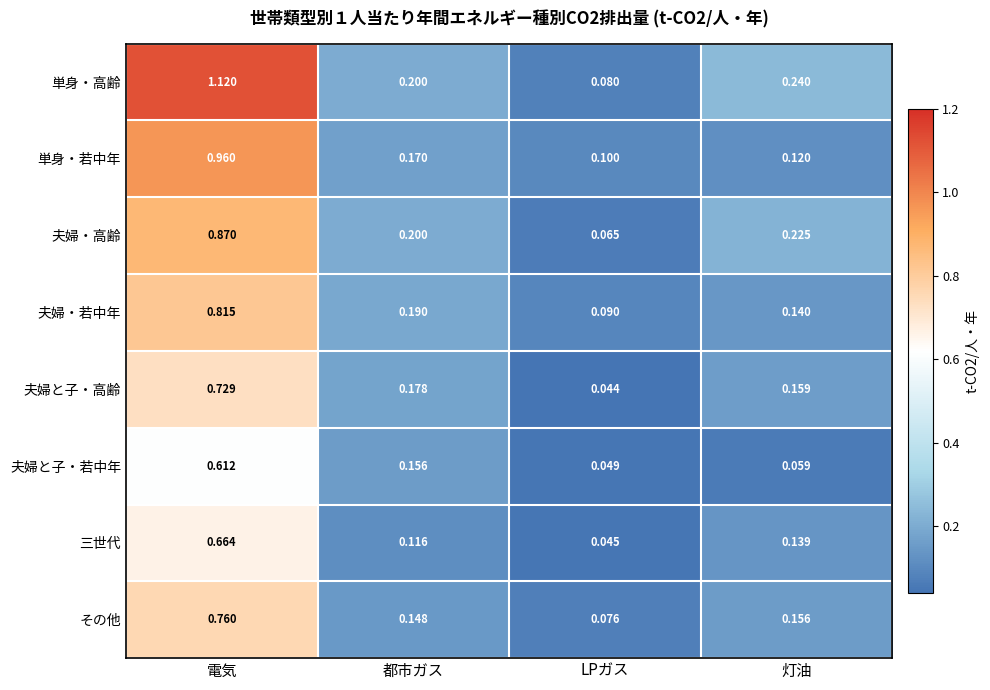

Which series has the largest total across all categories?

単身・高齢